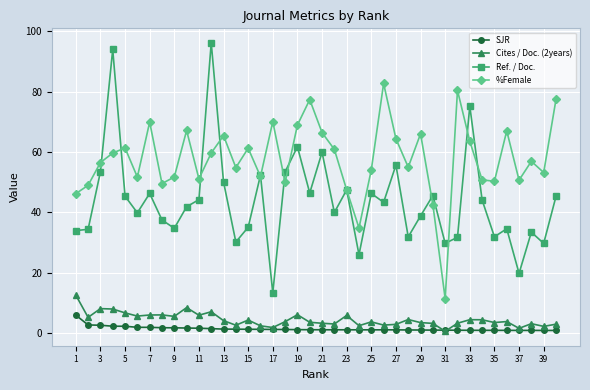

What is the value of the %Female point at the 39th from the left?

53.2